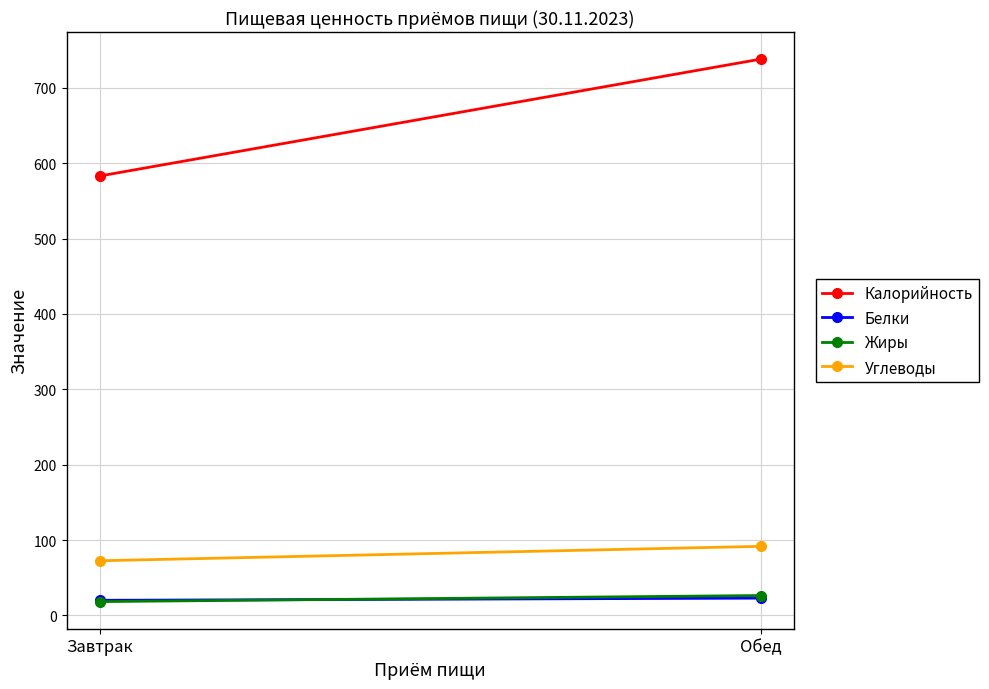

What is the average value of the Жиры series?

22.3